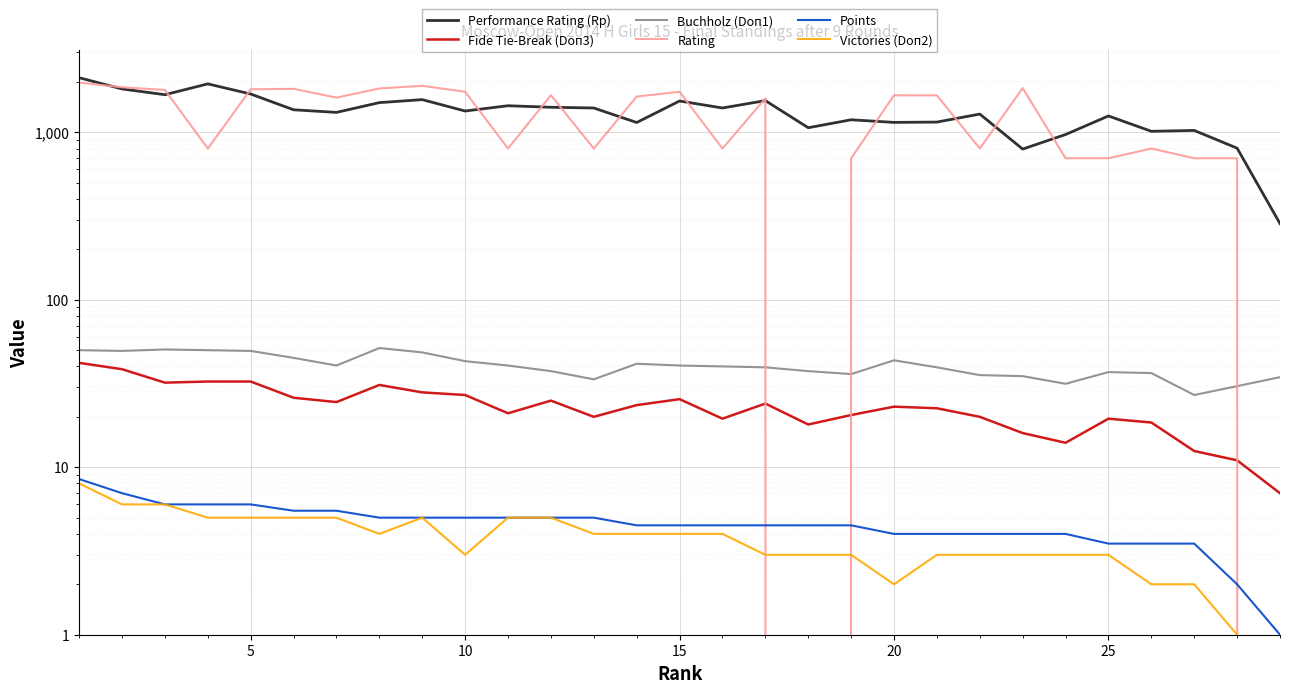

True or false: Points and Fide Tie-Break (Doп3) intersect in this chart.

False